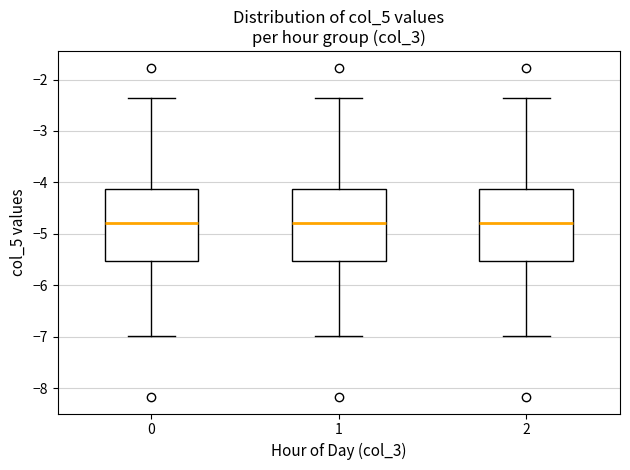

Reading left to right, transcribe this box plot: for each box, give where its median line is, the range the box spans, and where its two whiskers end, as read against the y-axis. The values are not printed on the chart, so give them approximately, as read against the axis.

0: median -4.8, box -5.5 to -4.1, whiskers -7.0 to -2.3
1: median -4.8, box -5.5 to -4.1, whiskers -7.0 to -2.3
2: median -4.8, box -5.5 to -4.1, whiskers -7.0 to -2.3